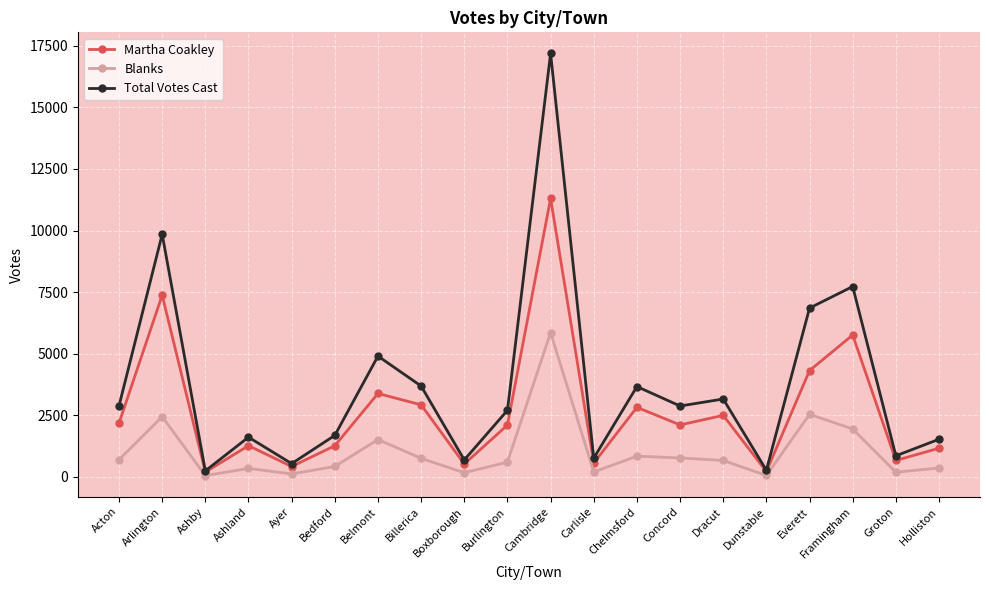

What is the difference between the Martha Coakley values at Framingham and Chelmsford?

2935